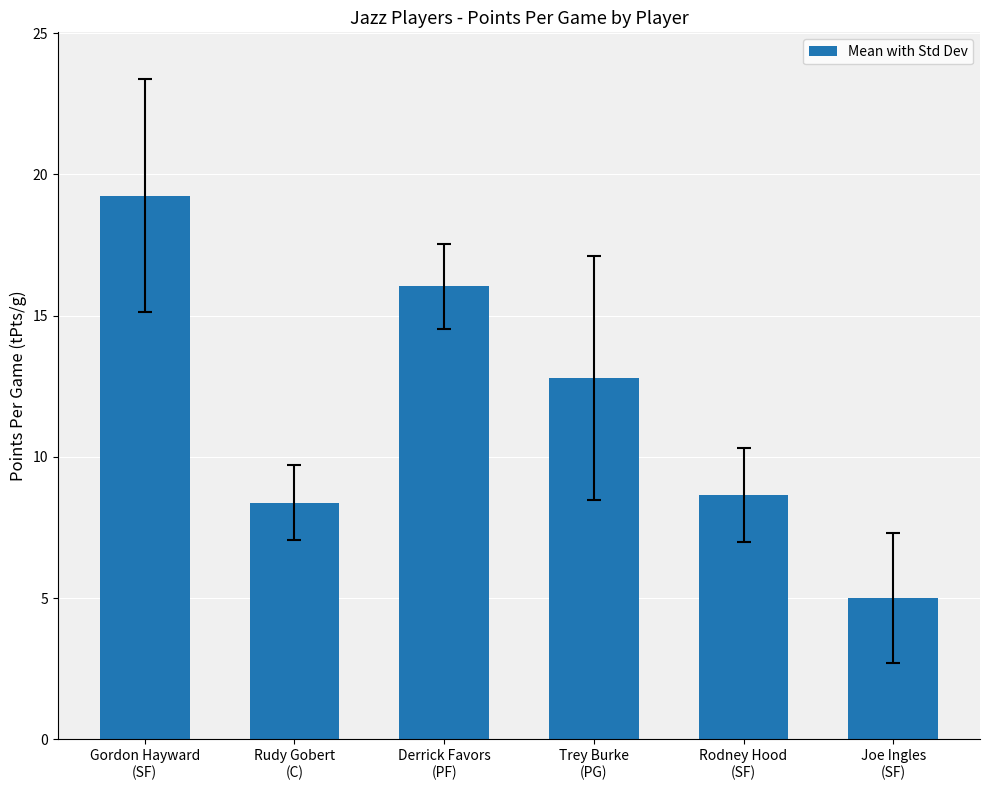

What is the smallest value displayed?

5.0